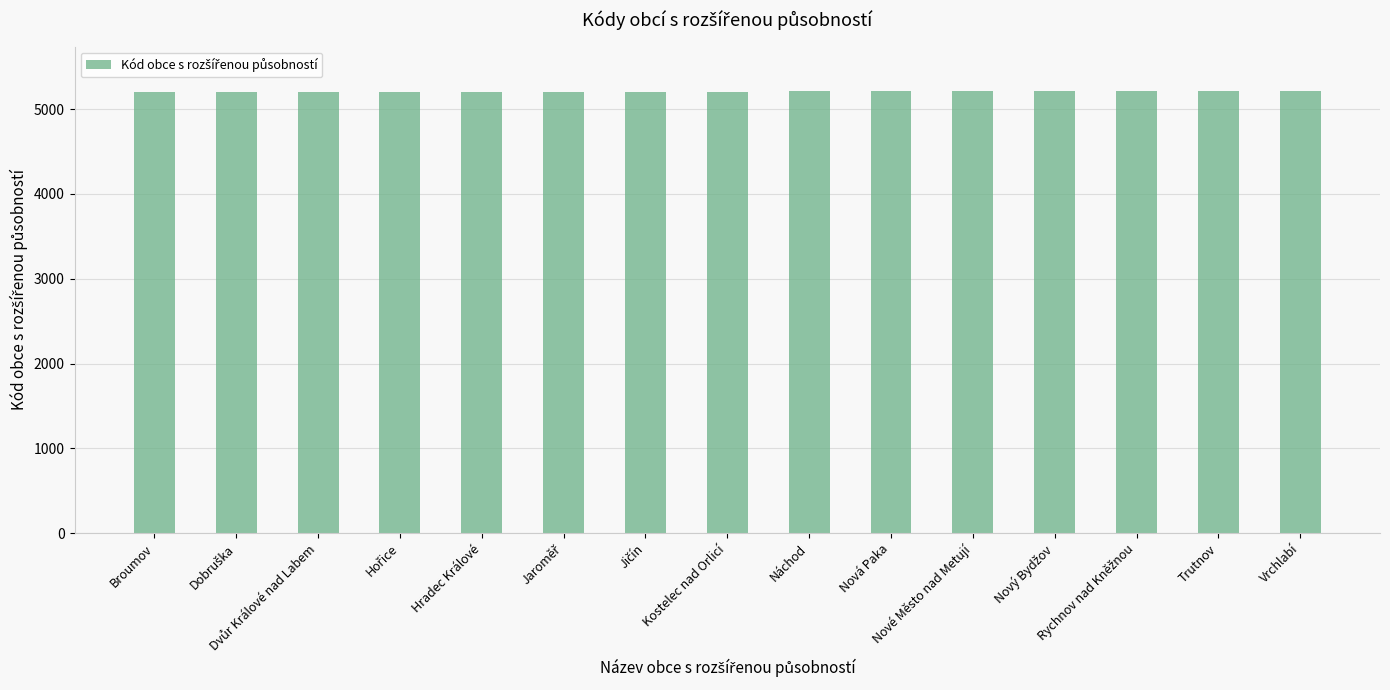

What is the value of the 2nd bar from the left?

5202